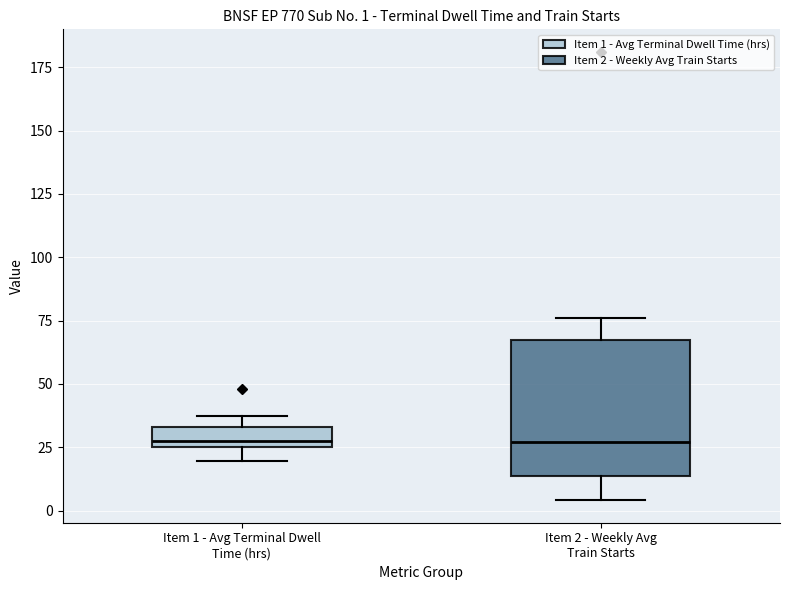

Comparing the boxes themselves (not the whiskers), which one is the tallest?

Item 2 - Weekly Avg Train Starts